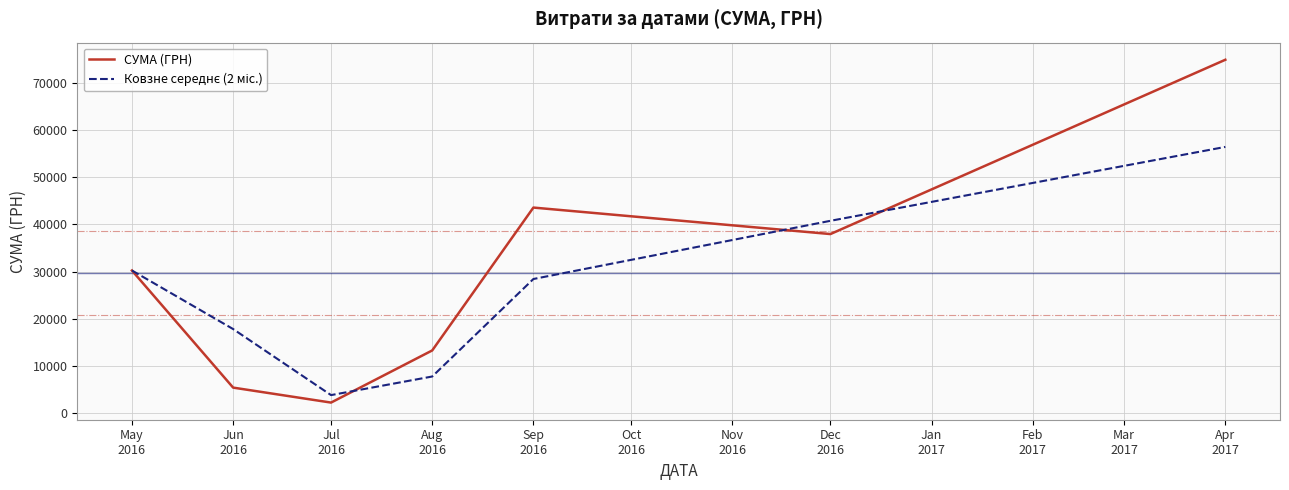

Which series has the widest spread of values?

СУМА (ГРН)